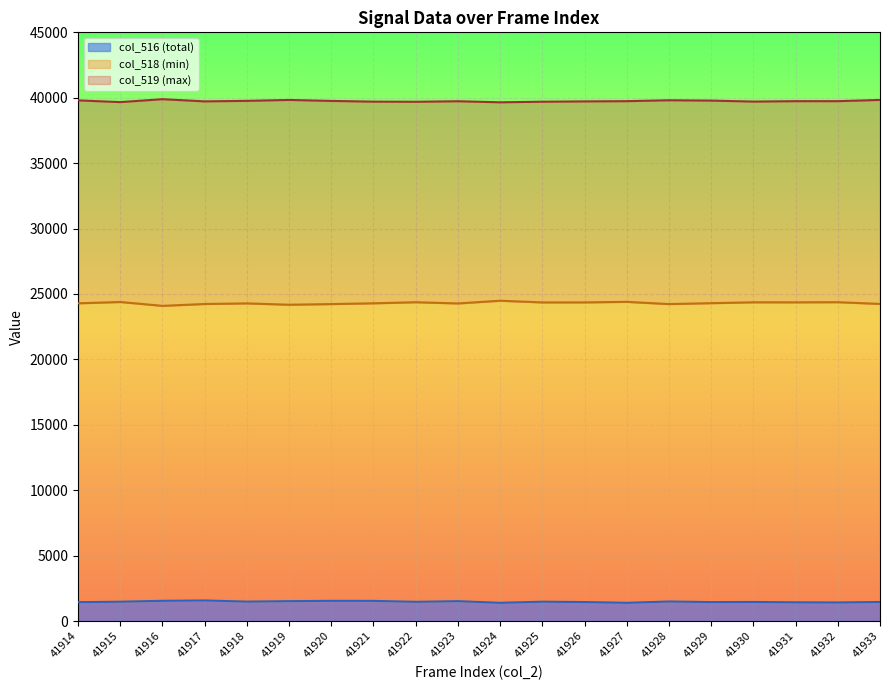

What is the difference between the maximum and minimum values in the col_518 (min) series?

392